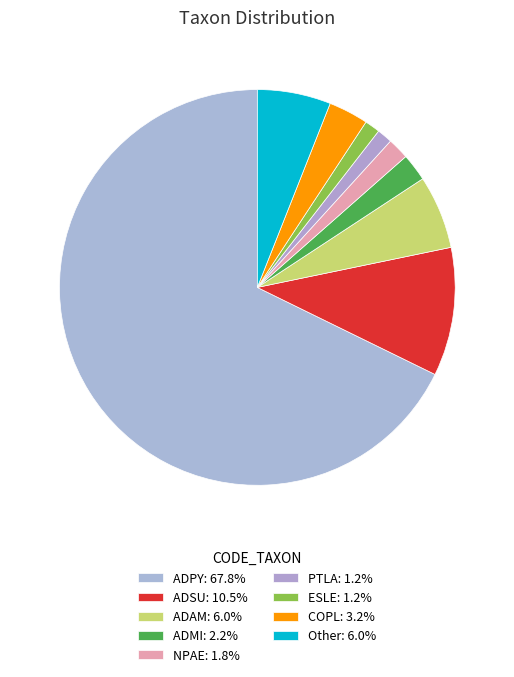

Count the number of slices in the pie.

9